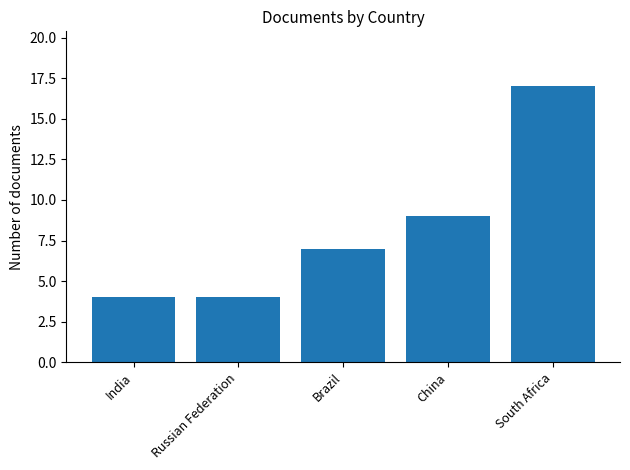

How many data points are less than 7?

2